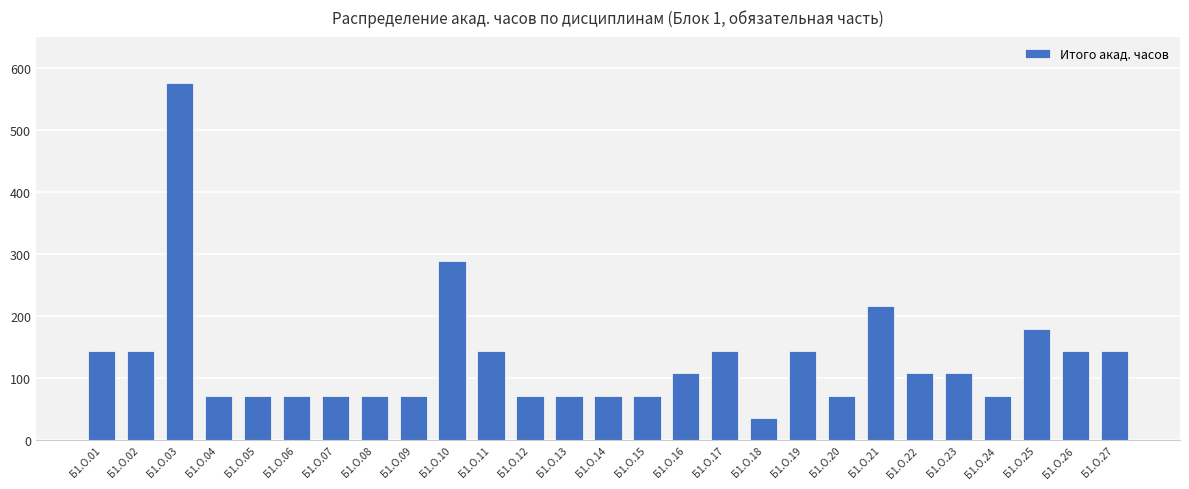

Reading right to left, extract all data points from this chart.

144	144	180	72	108	108	216	72	144	36	144	108	72	72	72	72	144	288	72	72	72	72	72	72	576	144	144